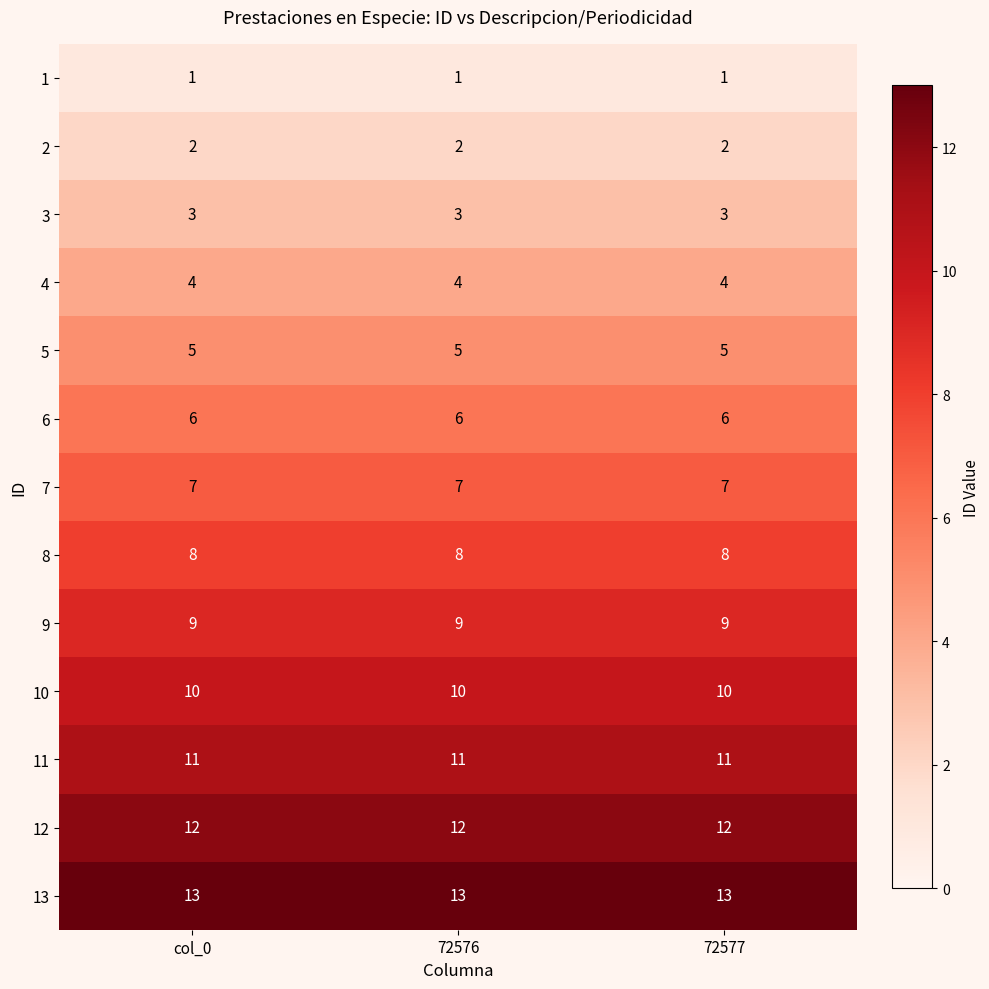

What is the average value of the 4 series?

4